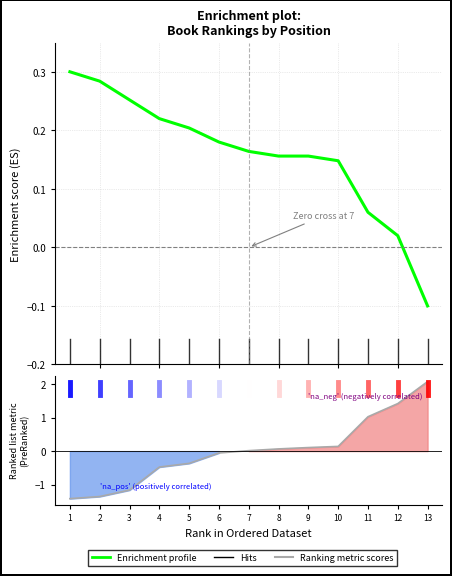

What is the minimum value shown in the chart?

-1.4